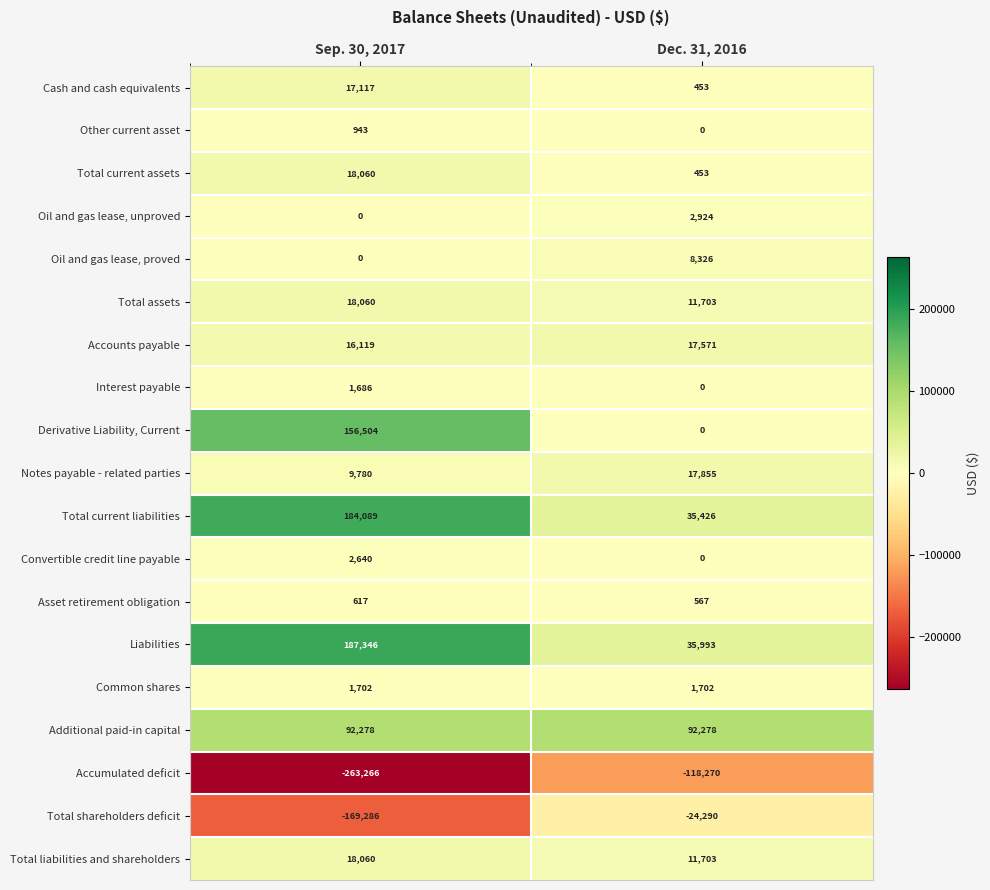

At which category is the sum across all series the highest?

Sep. 30, 2017